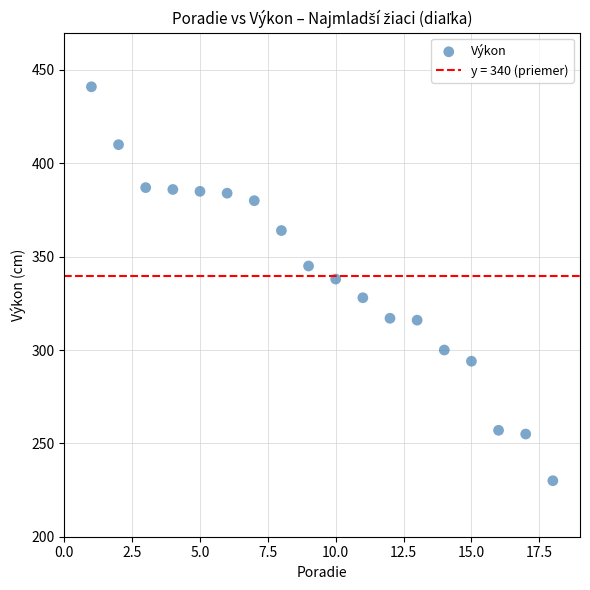

What is the range of Y values (max minus min)?

211